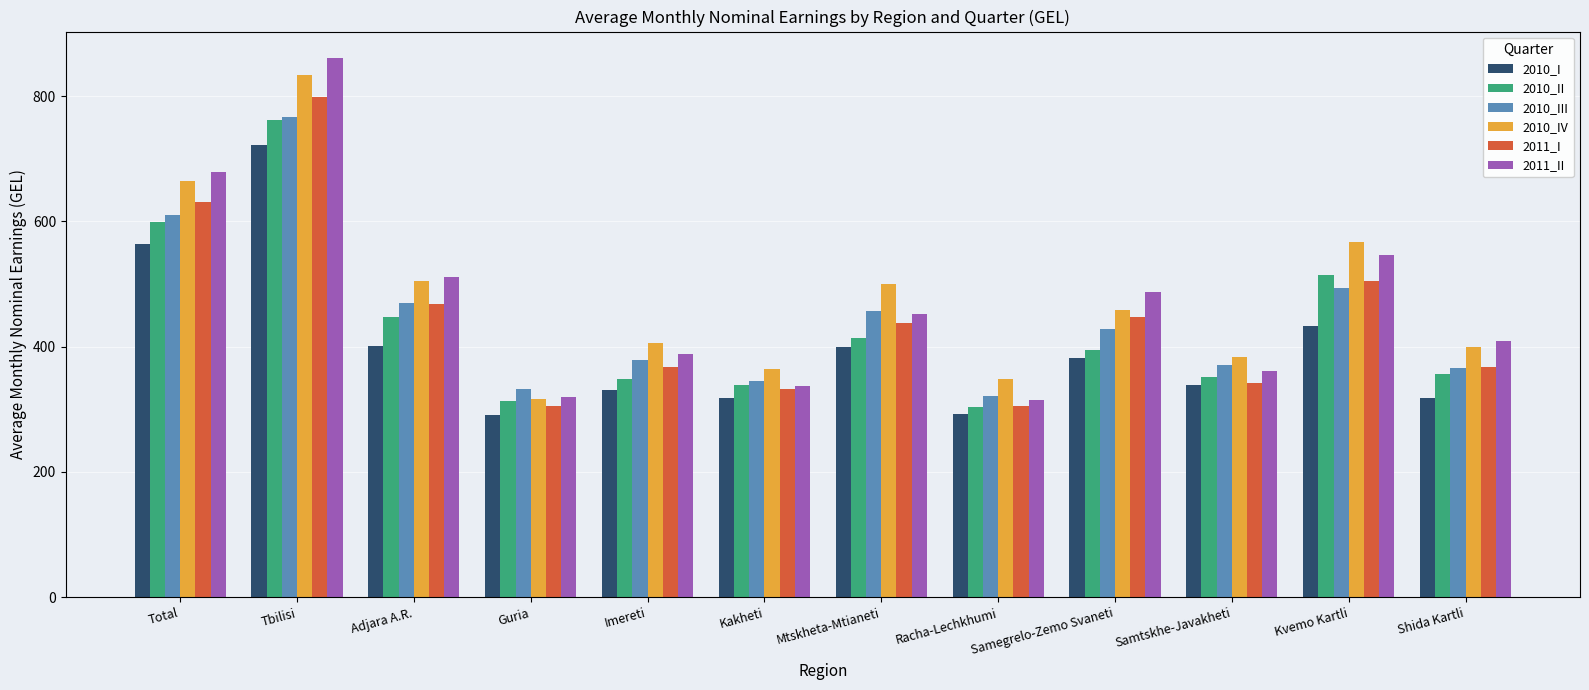

What is the lowest value of the 2010_IV series?

315.8